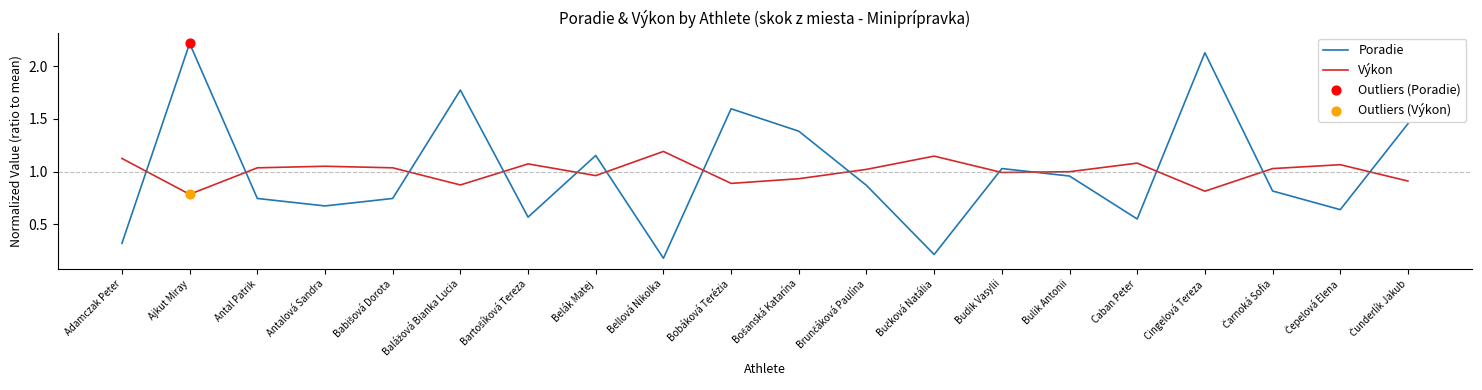

What is the total value across all series at Bellová Nikolka?

1.4